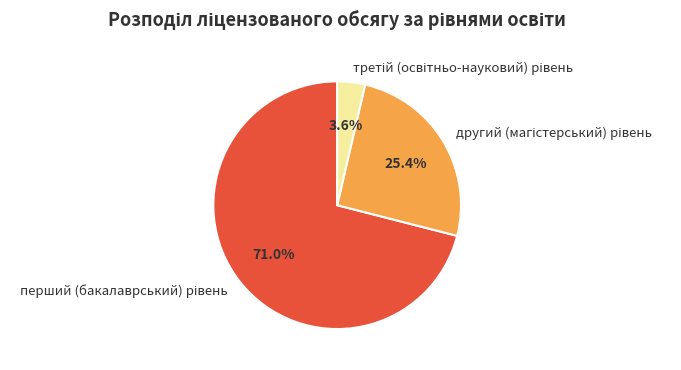

Is there any slice that represents more than half of the pie?

Yes